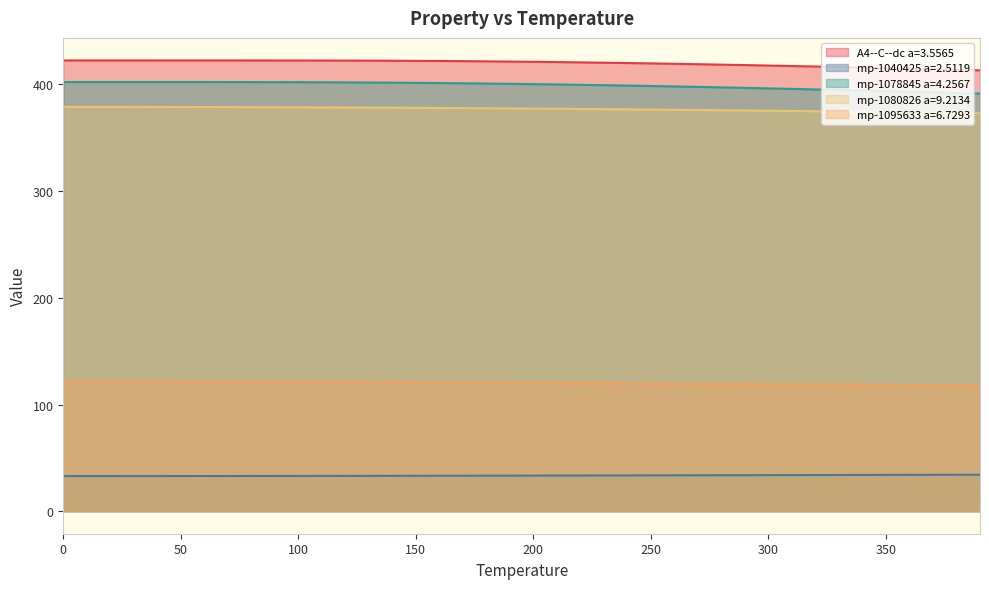

True or false: A4--C--dc a=3.5565 has more than 2 interior local peaks.

False